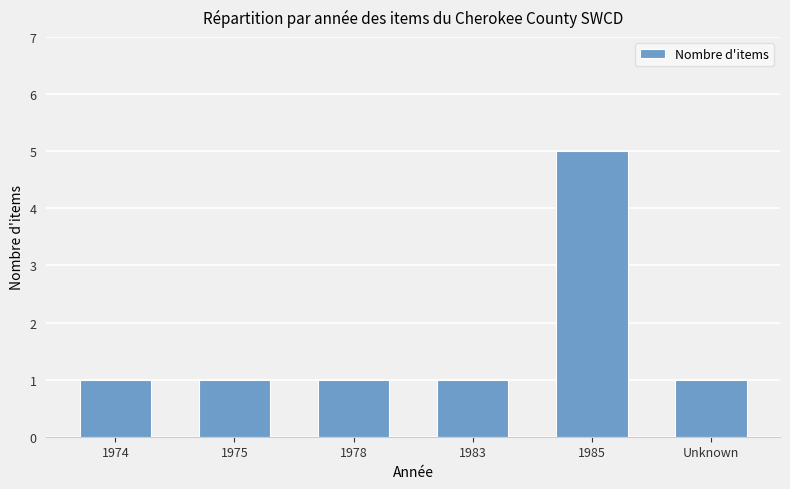

How many values are between 1 and 2?

5